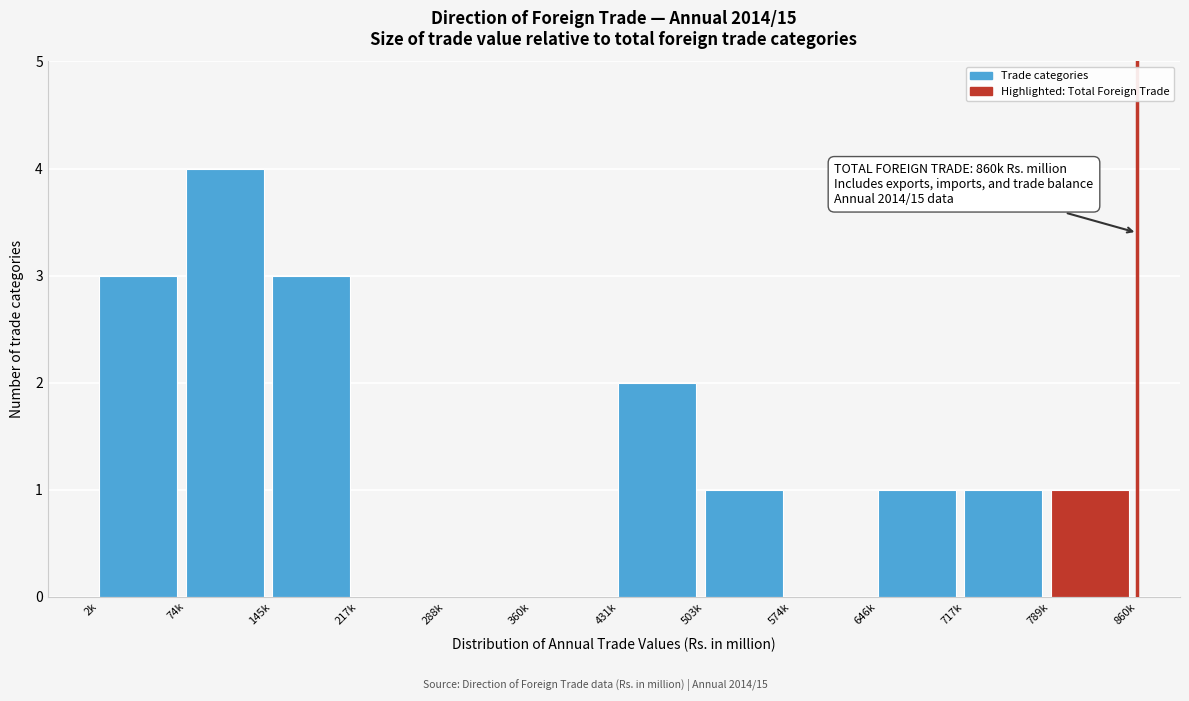

Reading left to right, extract all data points from this chart.

2k=3	74k=4	145k=3	217k=0	288k=0	360k=0	431k=2	503k=1	574k=0	646k=1	717k=1	789k=1